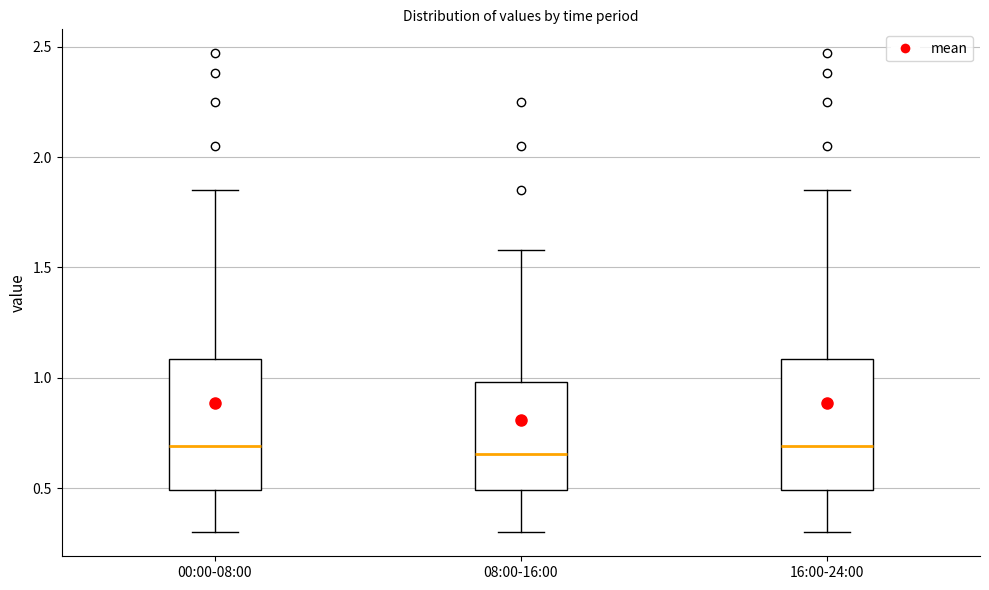

Reading left to right, read every box against the y-axis: the position of its median line, the range the box covers, and the ends of its whiskers. The values are not printed on the chart, so give them approximately, as read against the axis.

00:00-08:00: median 0.70, box 0.50 to 1.10, whiskers 0.30 to 1.85
08:00-16:00: median 0.65, box 0.50 to 1.00, whiskers 0.30 to 1.60
16:00-24:00: median 0.70, box 0.50 to 1.10, whiskers 0.30 to 1.85